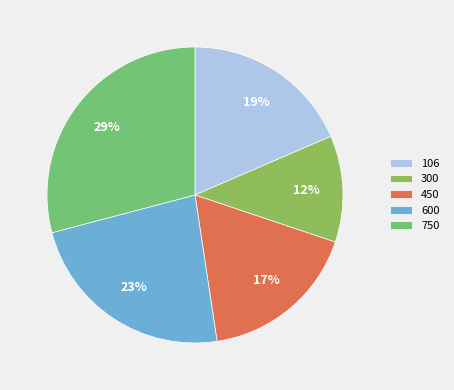

How many segments does this pie chart have?

5